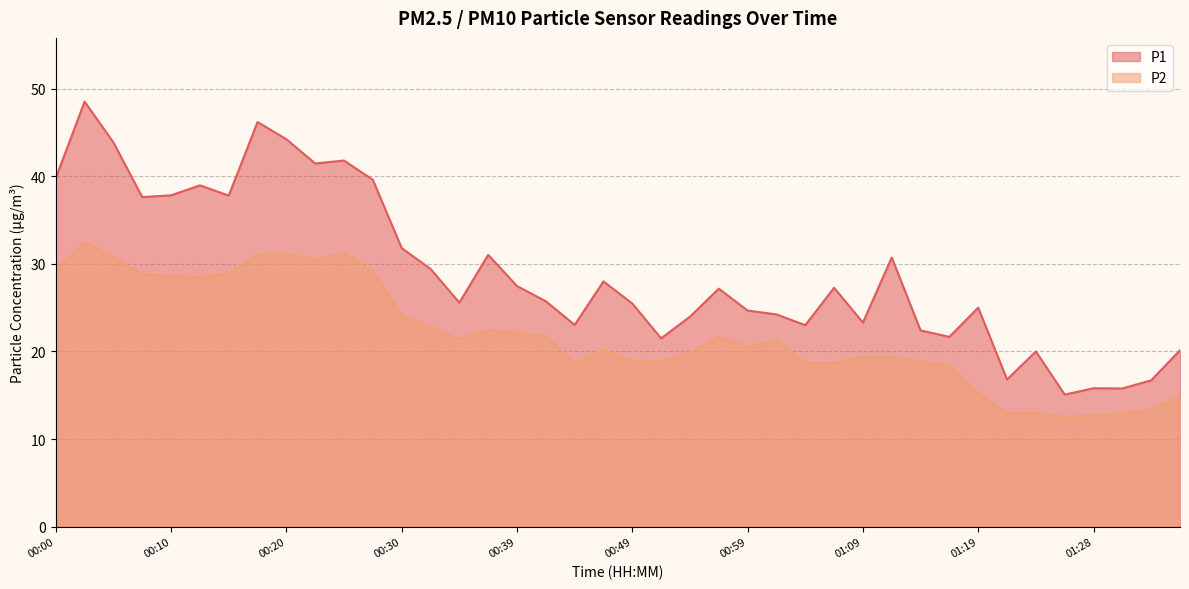

In P2, how many points are higher than both neighbors (excluding endpoints)?

7